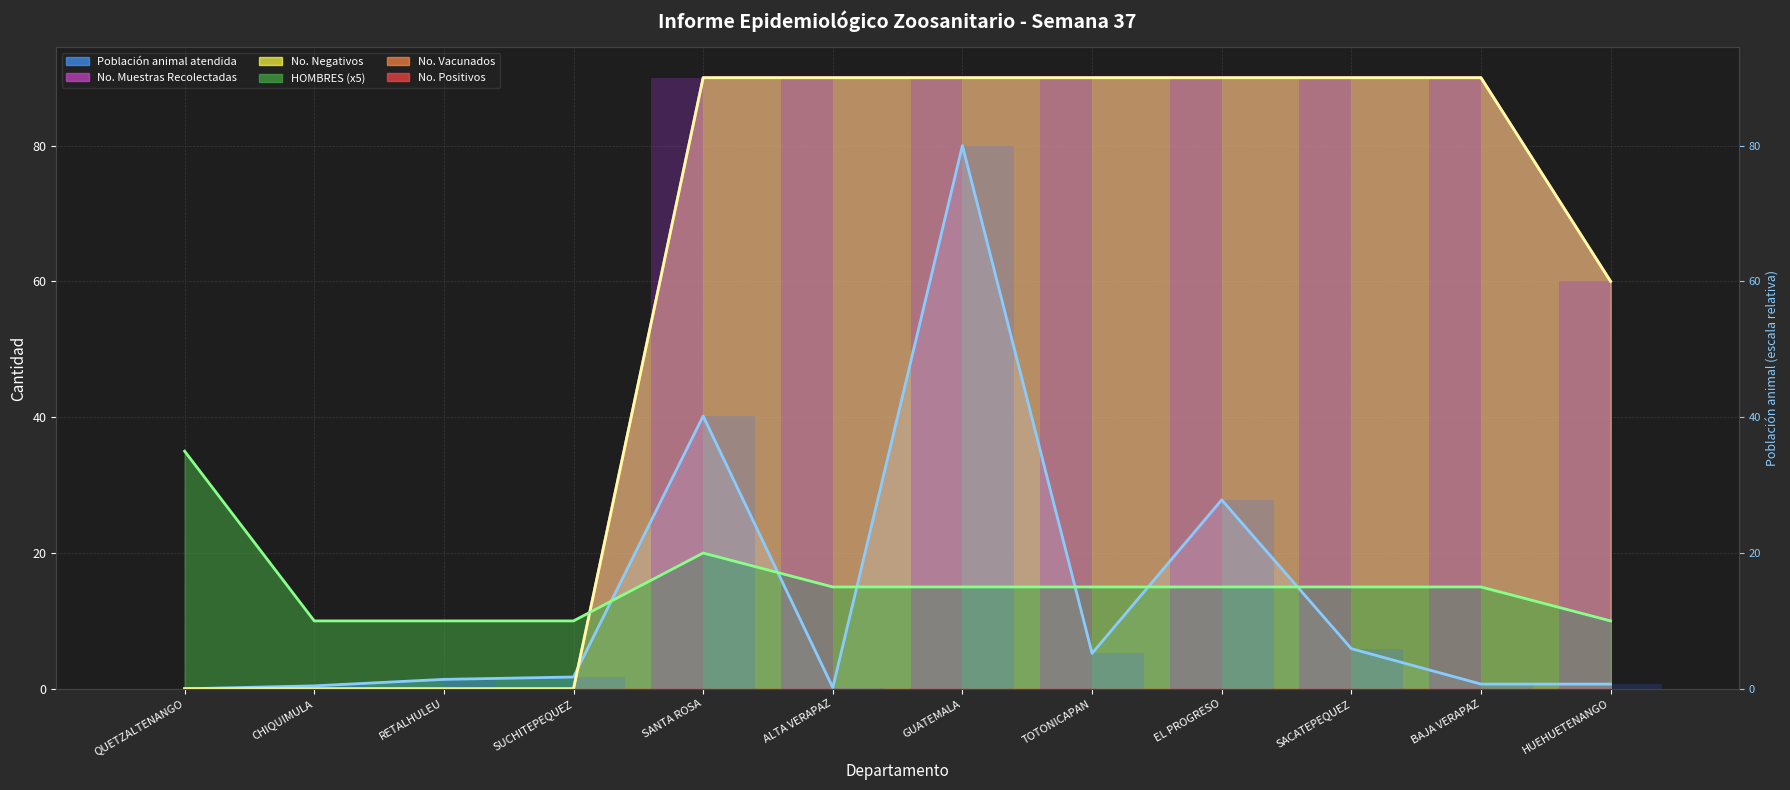

Reading right to left, transcribe all the data shown in this chart.

No. Muestras Recolectadas: 60.0	90.0	90.0	90.0	90.0	90.0	90.0	90.0	0.0	0.0	0.0	0.0
No. Negativos: 60.0	90.0	90.0	90.0	90.0	90.0	90.0	90.0	0.0	0.0	0.0	0.0
Población animal atendida: 0.7	0.7	5.9	27.8	5.2	80.0	0.2	40.2	1.7	1.4	0.4	0.0
HOMBRES: 10.0	15.0	15.0	15.0	15.0	15.0	15.0	20.0	10.0	10.0	10.0	35.0